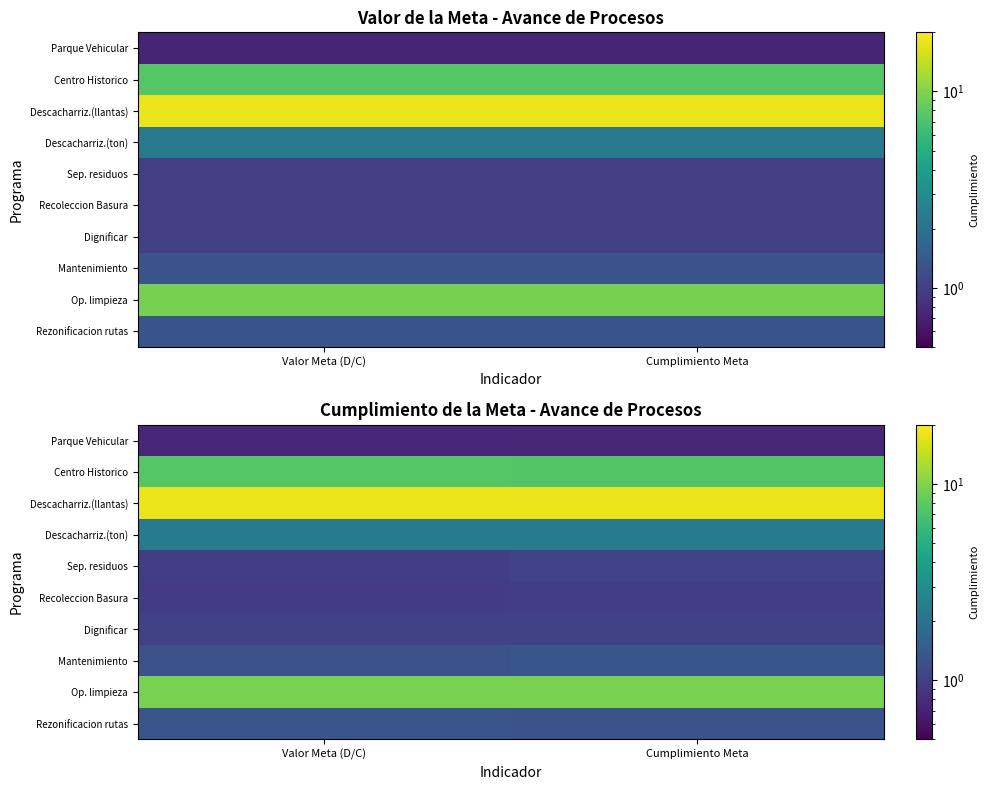

Which label corresponds to the smallest value in the chart?

Cumplimiento Meta